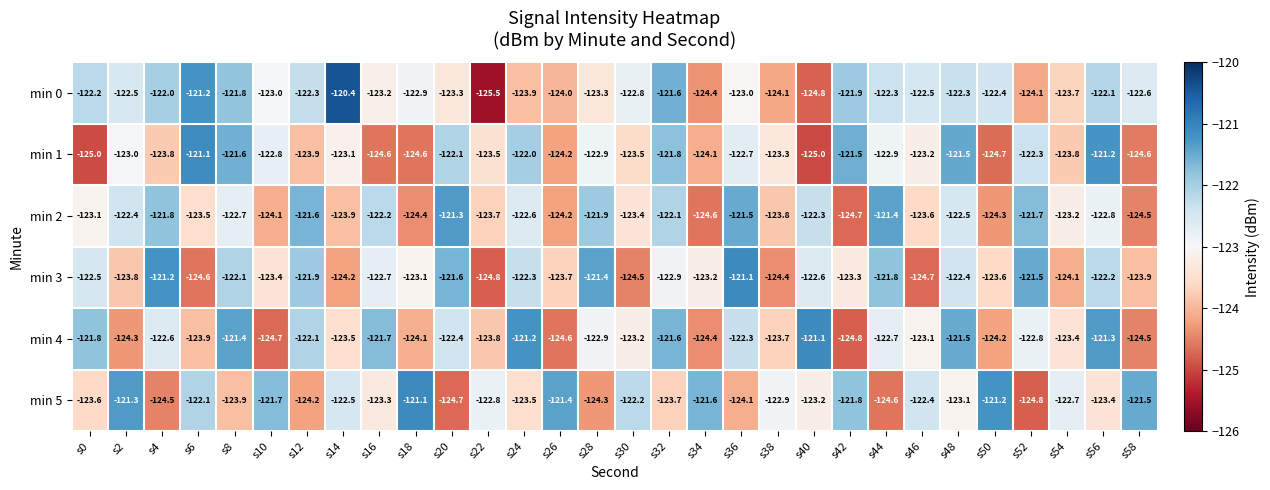

True or false: min 4 has a value of -124.1 at s18.

True